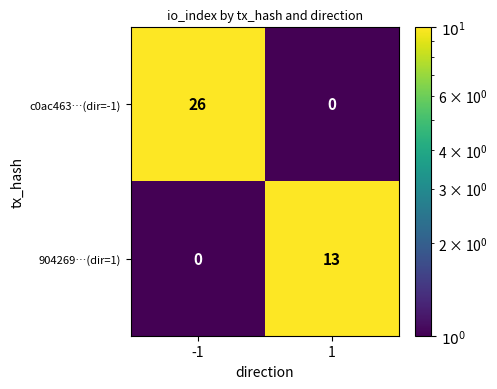

Between -1 and 1, which series saw the biggest shift?

c0ac463…(dir=-1)